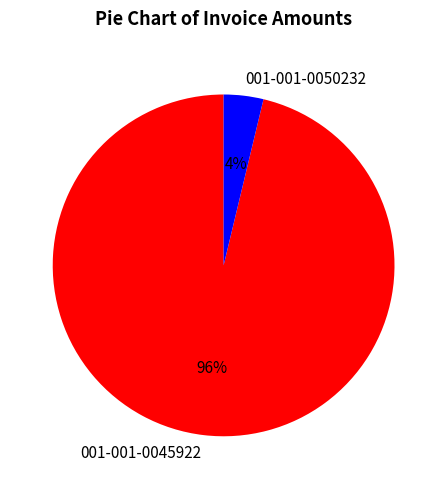

Does 001-001-0045922 account for over 50% of the chart?

Yes